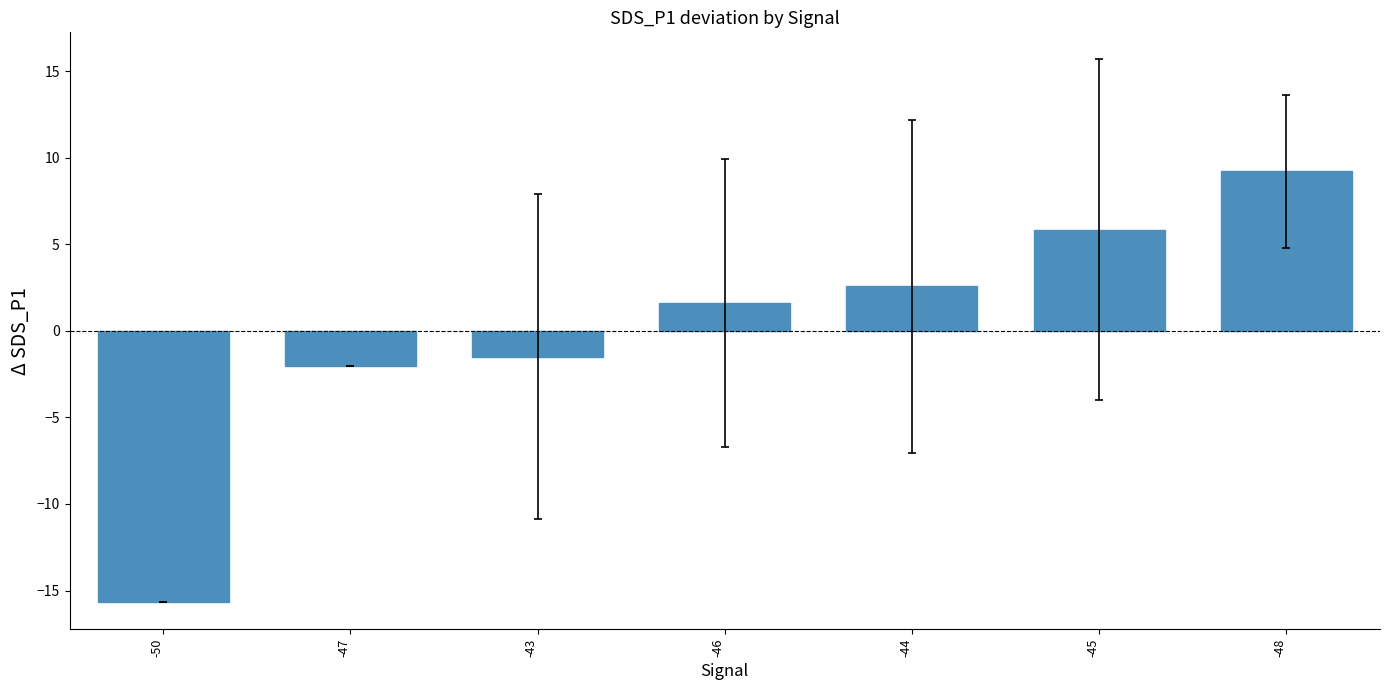

Rank the categories by value from highest to lowest.

-48, -45, -44, -46, -43, -47, -50